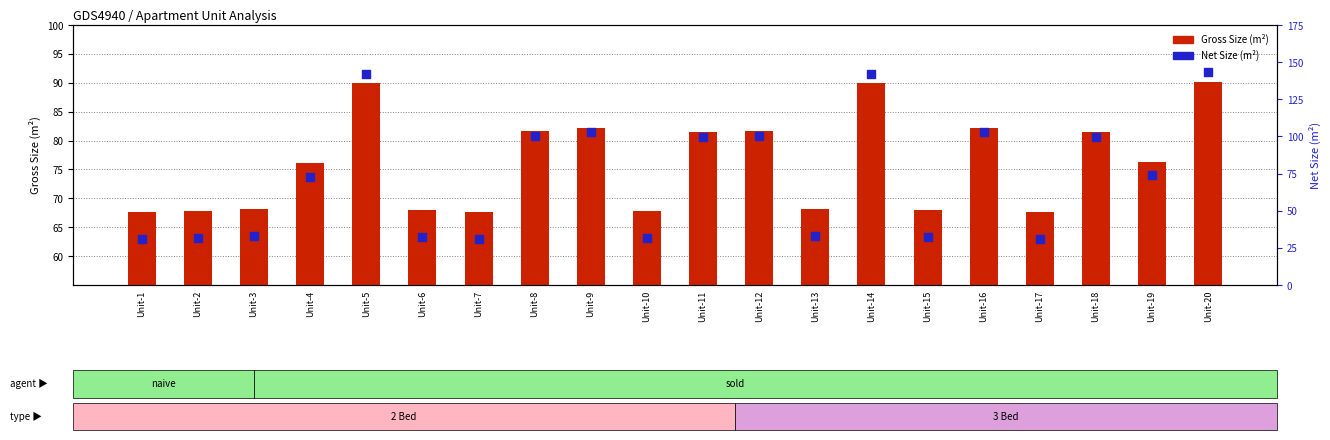

Which series reaches the maximum Y coordinate?

Net Size (m²)